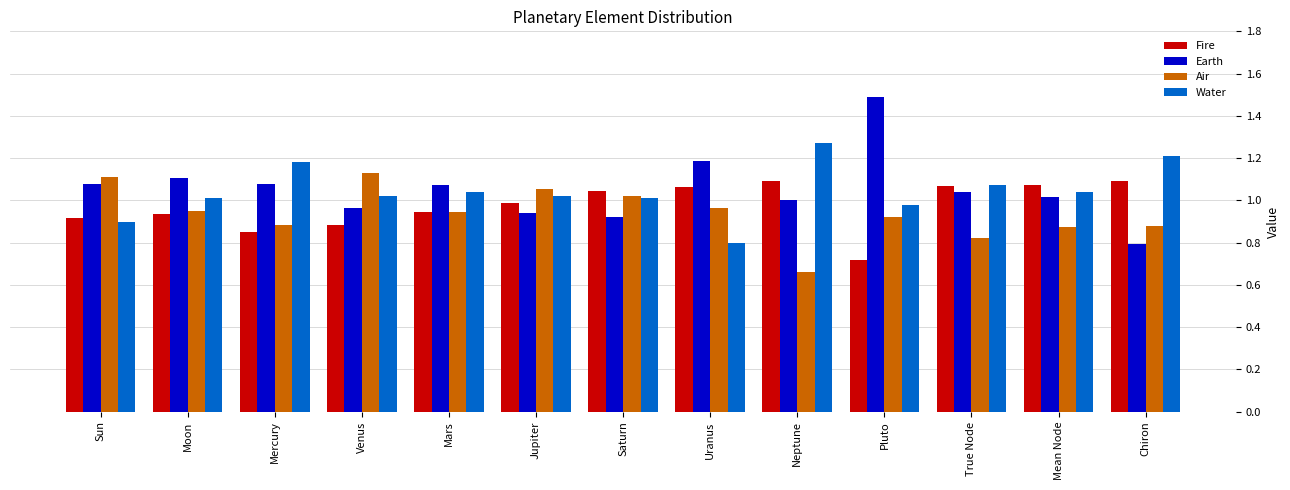

Between Venus and Neptune, which series saw the biggest shift?

Air